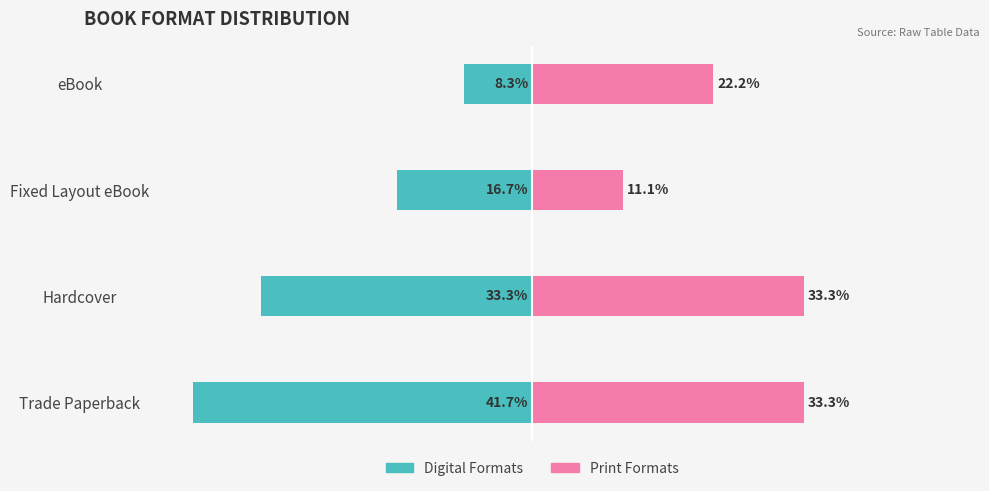

What is the sum of all Print Formats values?

100.0